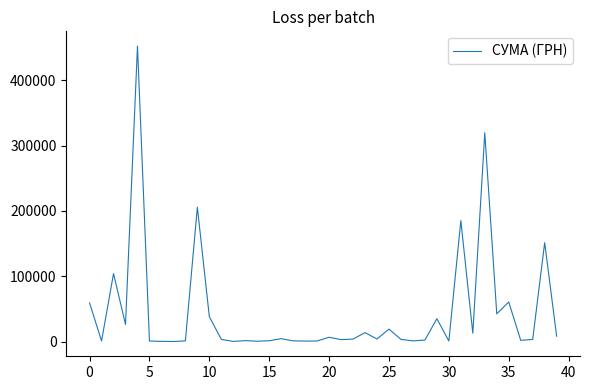

What is the greatest value displayed?

452100.0